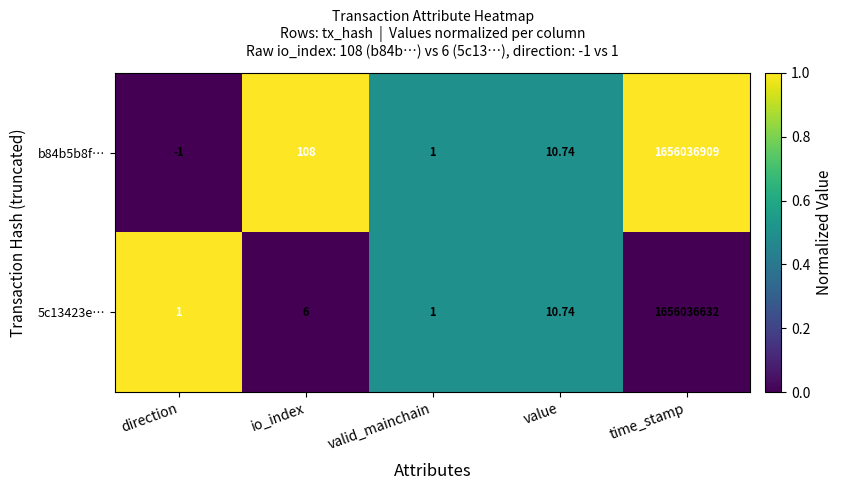

Which series has the largest total across all categories?

b84b5b8f…